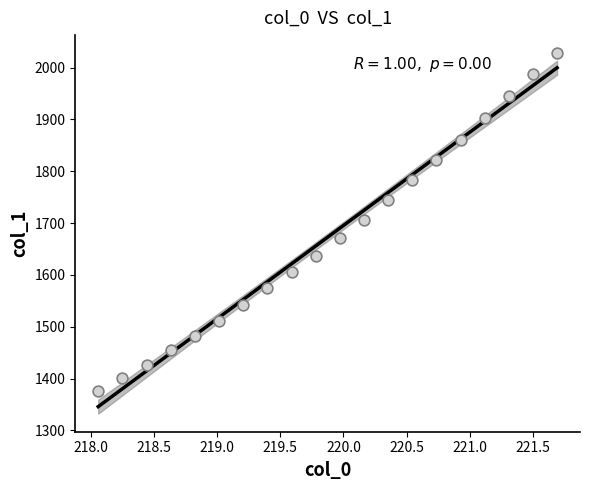

What is the range of X values (max minus min)?

3.6